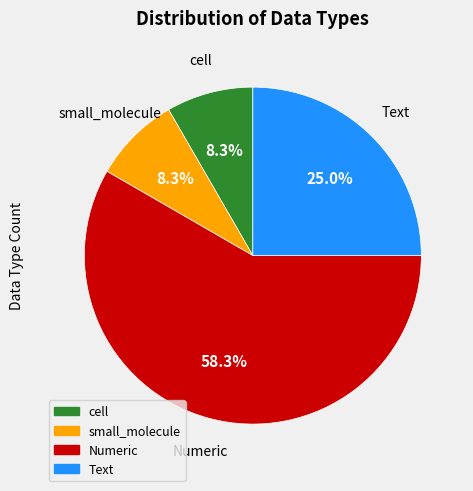

What is the ratio of the value at cell to the value at Text?

0.3